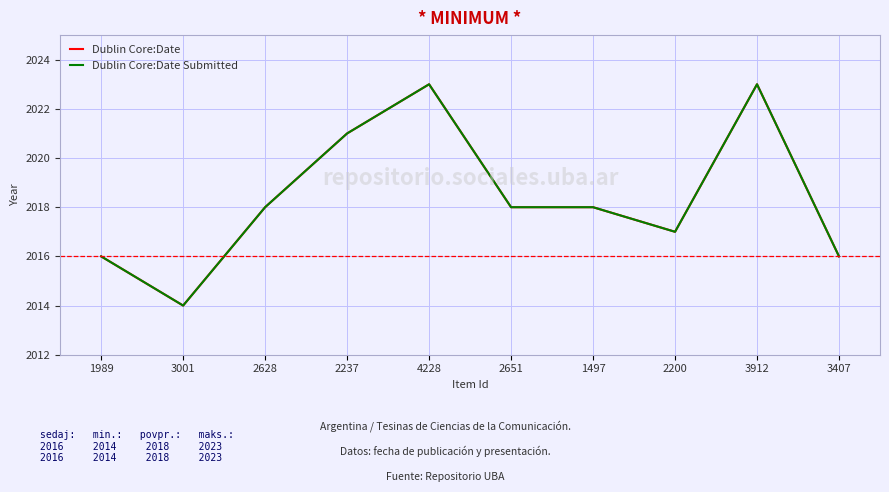

Reading left to right, extract all data points from this chart.

Dublin Core:Date: 1989=2016	3001=2014	2628=2018	2237=2021	4228=2023	2651=2018	1497=2018	2200=2017	3912=2023	3407=2016
Dublin Core:Date Submitted: 1989=2016	3001=2014	2628=2018	2237=2021	4228=2023	2651=2018	1497=2018	2200=2017	3912=2023	3407=2016